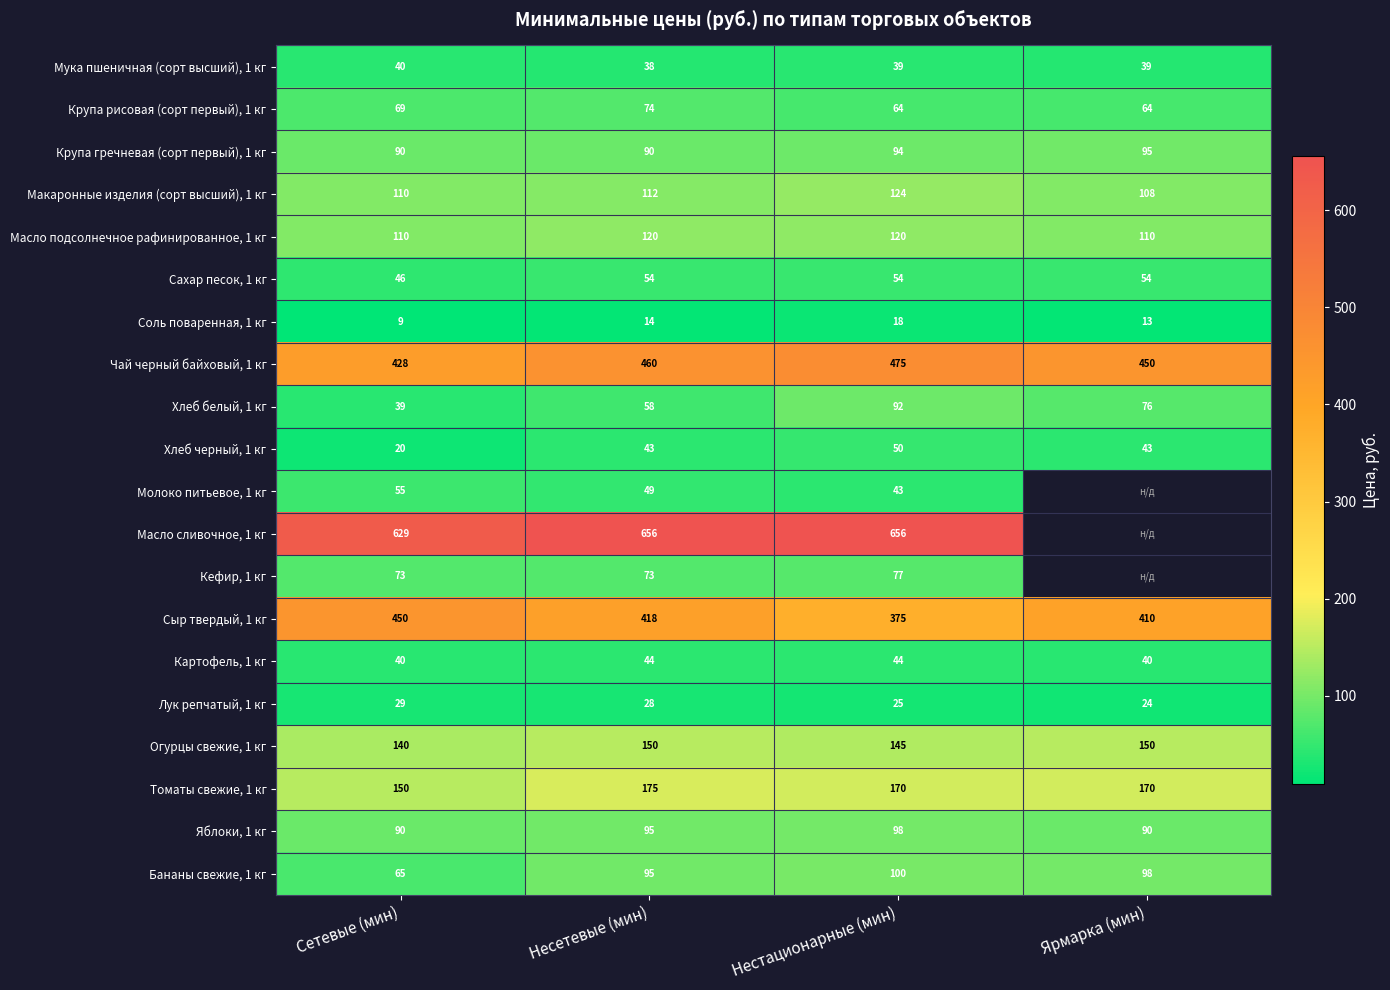

Is the value of Лук репчатый, 1 кг at Нестационарные (мин) greater than the value of Соль поваренная, 1 кг at Нестационарные (мин)?

Yes